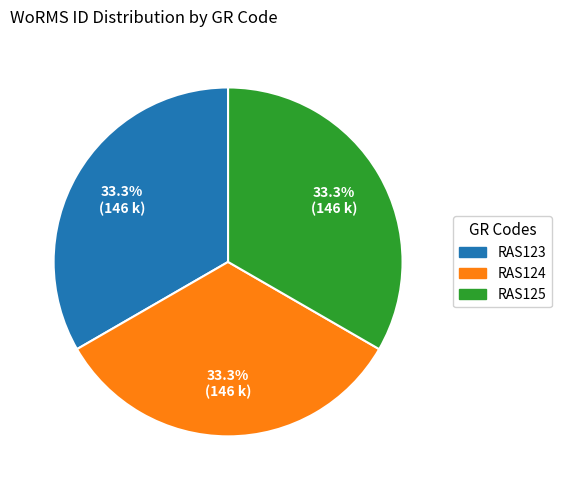

Approximately how many times larger is the value at RAS124 compared to RAS125?

1.0